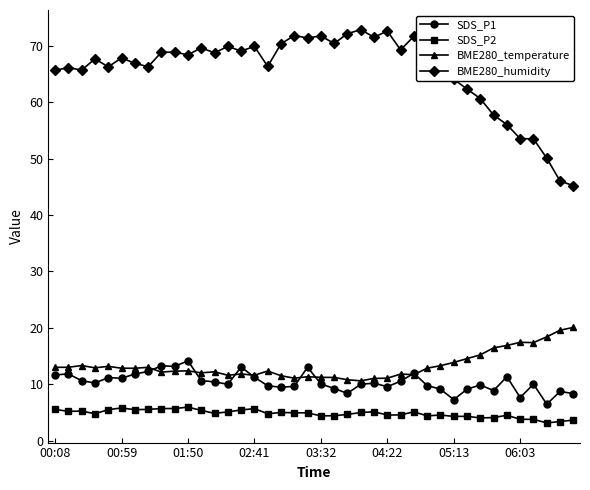

What is the highest value of the BME280_humidity series?

72.9